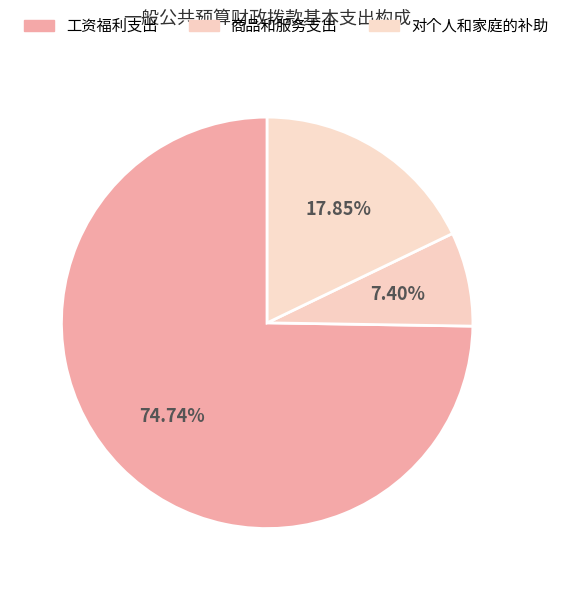

Is there any slice that represents more than half of the pie?

Yes